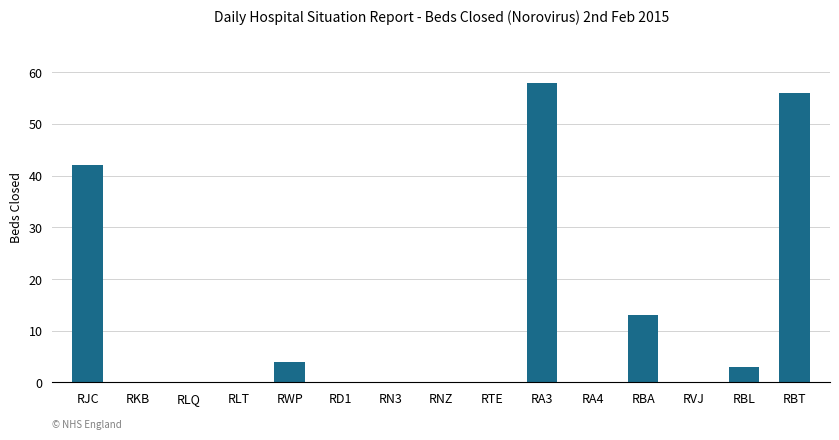

Reading right to left, what are all the values shown in this chart?

56	3	0	13	0	58	0	0	0	0	4	0	0	0	42